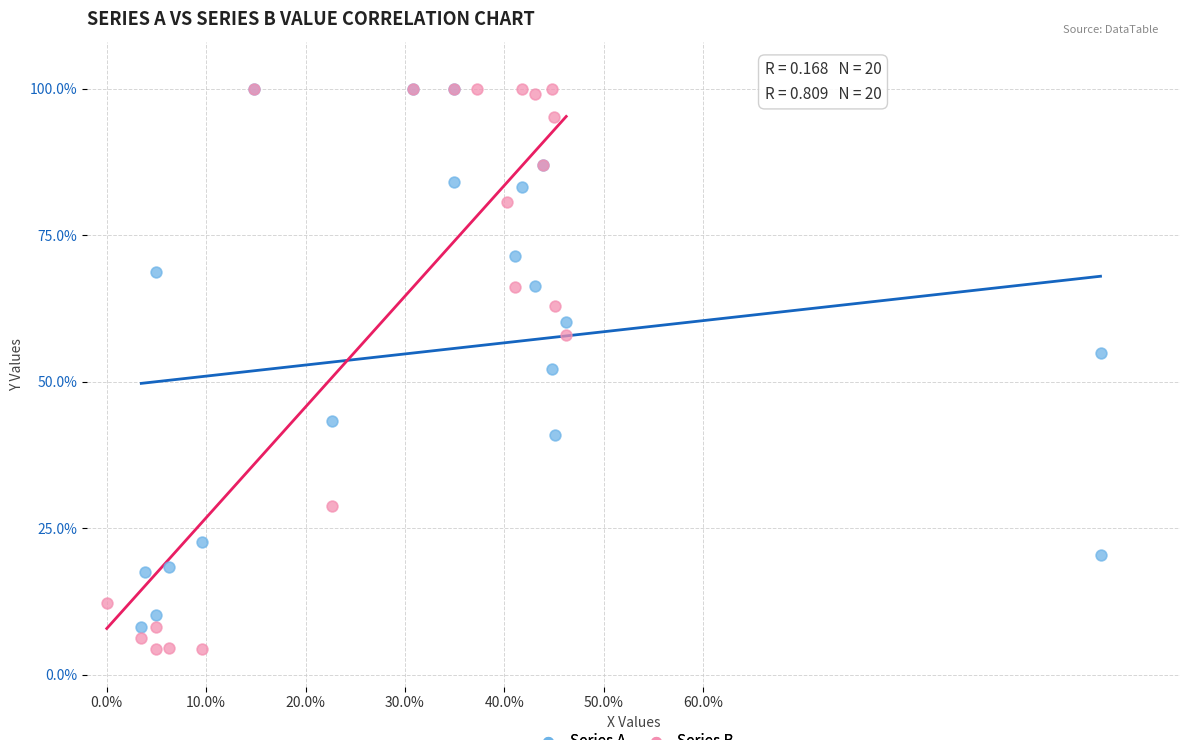

What are all the series names shown in the legend?

Series A, Series B